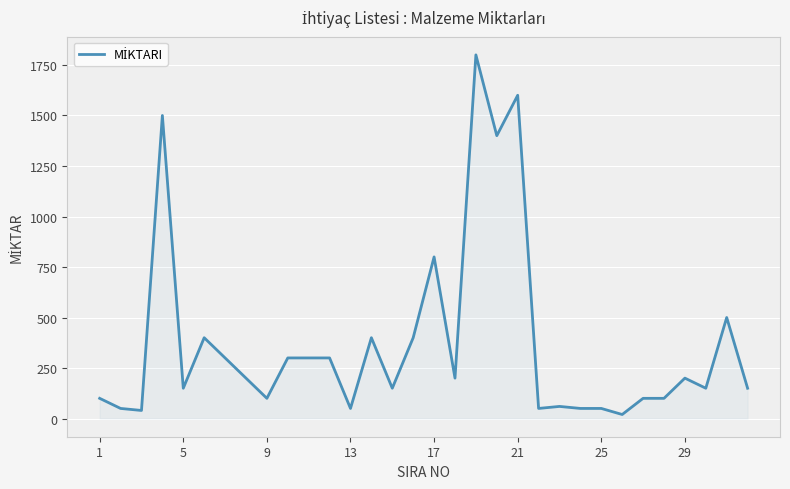

What is the maximum value shown in the chart?

1800